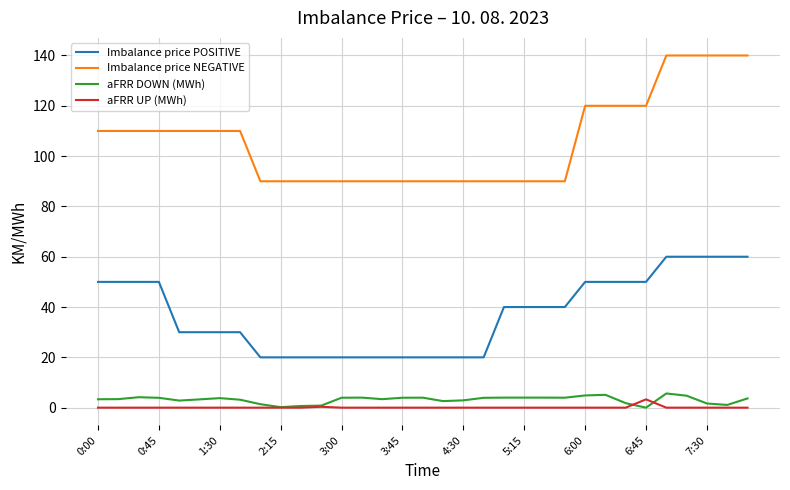

True or false: aFRR UP (MWh) and Imbalance price NEGATIVE intersect in this chart.

False